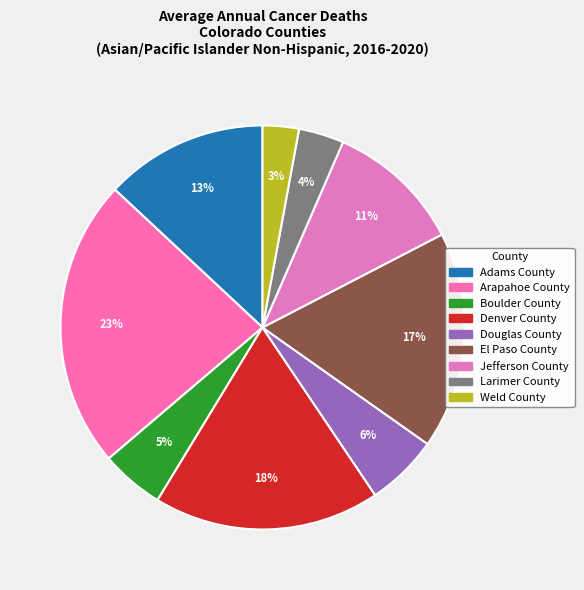

To the nearest percent, what portion does Boulder County represent?

5%